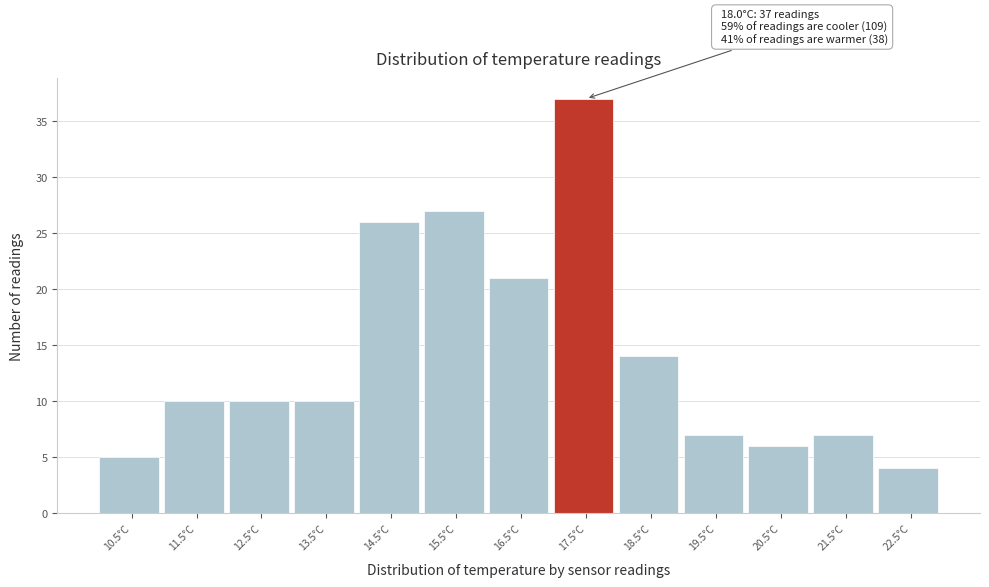

Reading left to right, transcribe all the data shown in this chart.

10.5°C=5	11.5°C=10	12.5°C=10	13.5°C=10	14.5°C=26	15.5°C=27	16.5°C=21	17.5°C=37	18.5°C=14	19.5°C=7	20.5°C=6	21.5°C=7	22.5°C=4